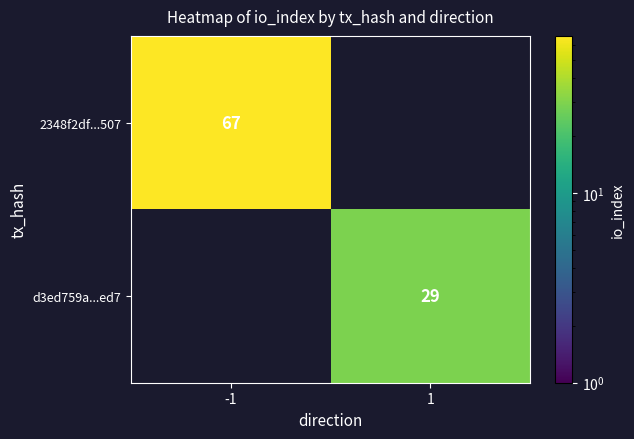

The value of d3ed759a...ed7 at 1 is 9.1. True or false?

False